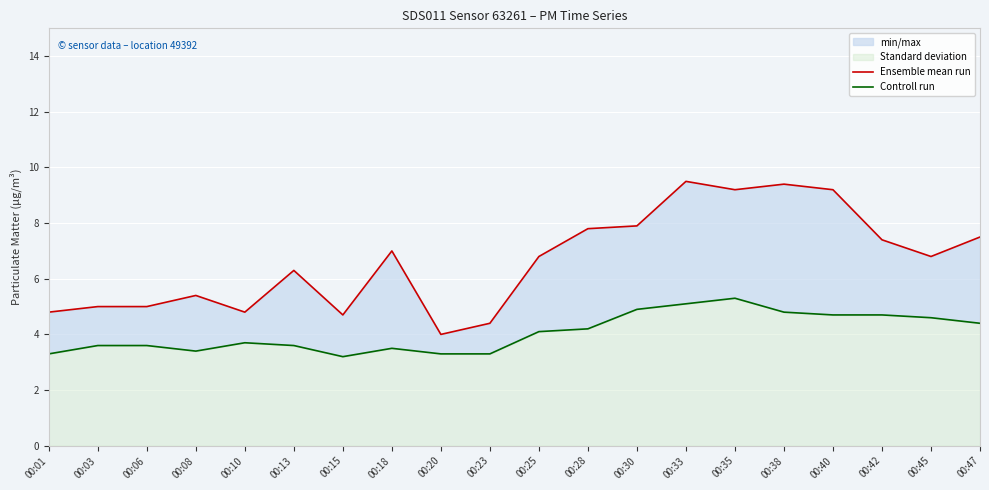

In Controll run, how many points are lower than both neighbors (excluding endpoints)?

2